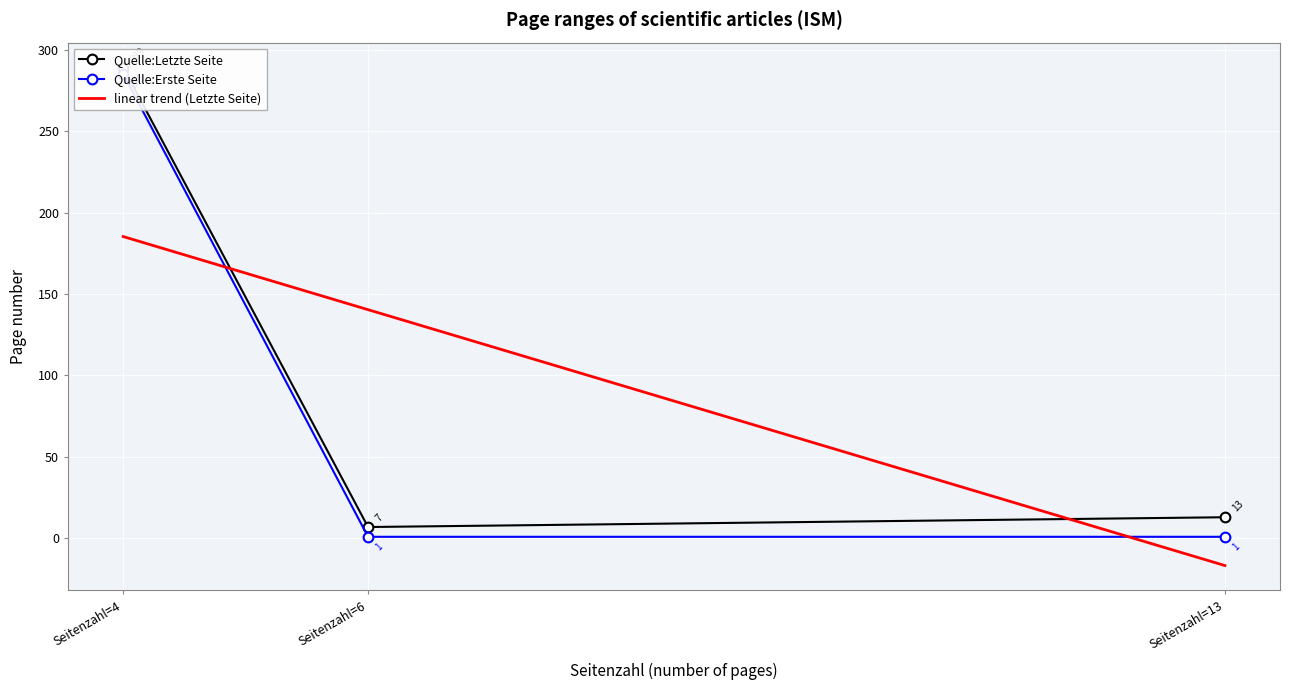

What is the value of the Quelle:Letzte Seite point at the 1st from the left?

289